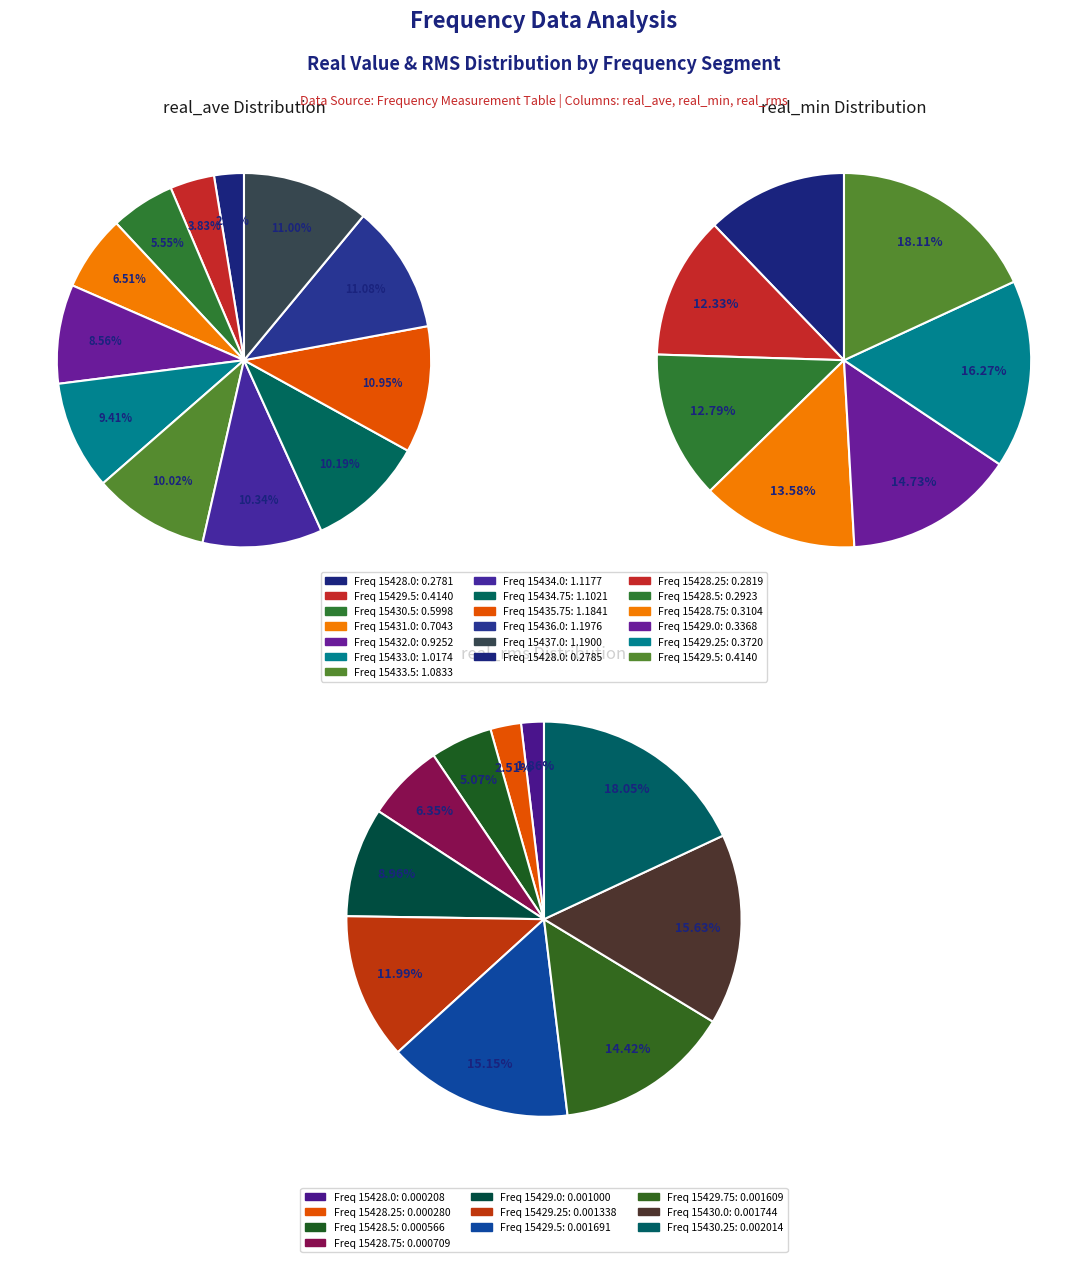

To the nearest percent, what percentage of the pie is 15433-15434?

9%